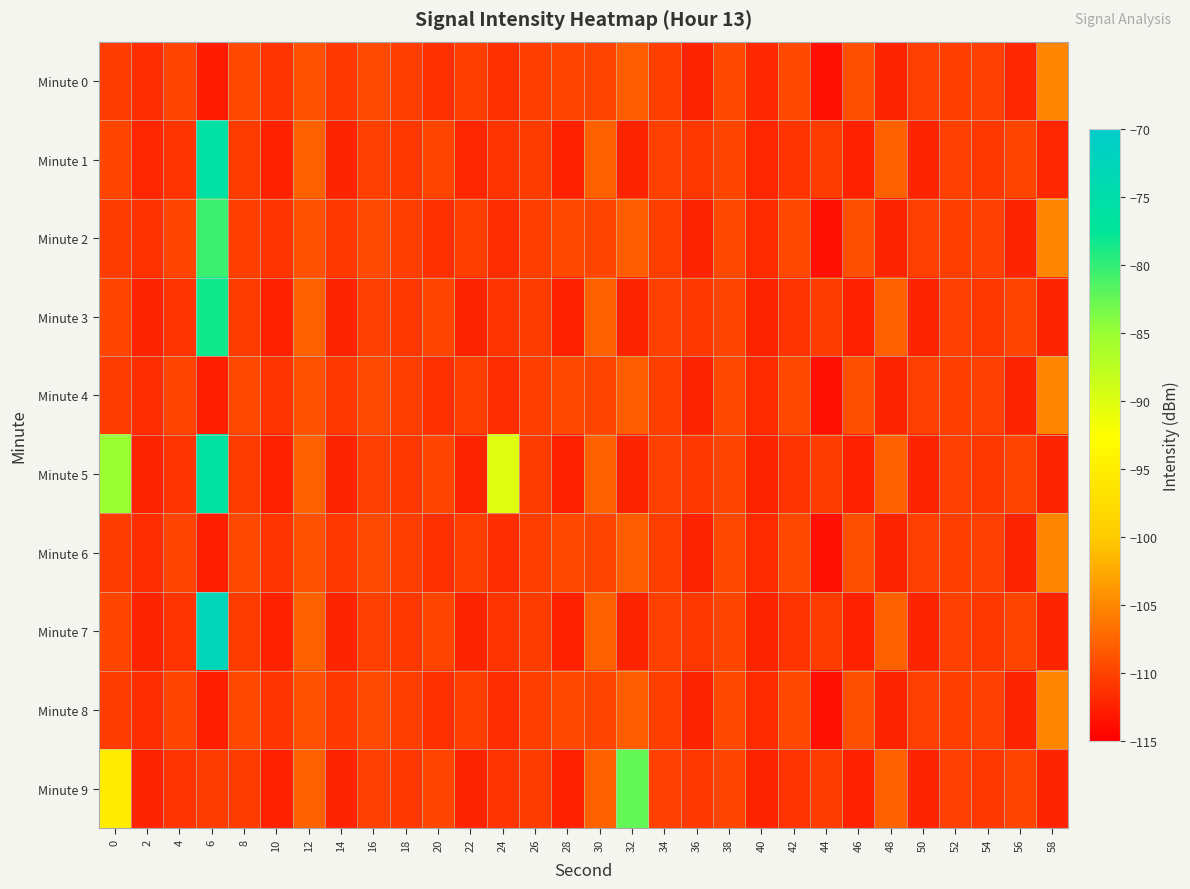

At 22, list the series in order from largest to smallest.

Minute 0, Minute 2, Minute 4, Minute 6, Minute 8, Minute 1, Minute 3, Minute 5, Minute 7, Minute 9